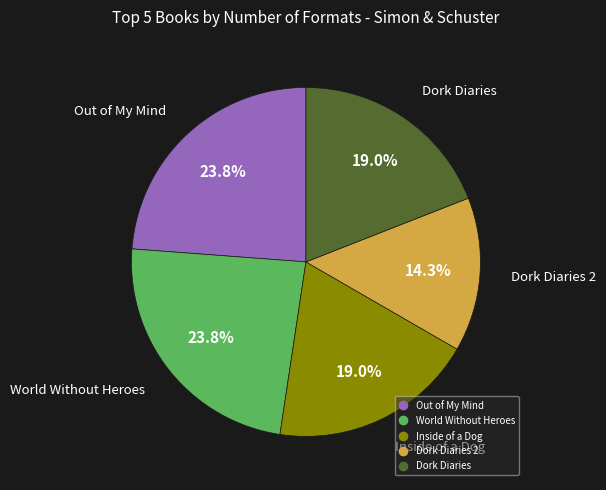

Is there a majority slice in this chart?

No